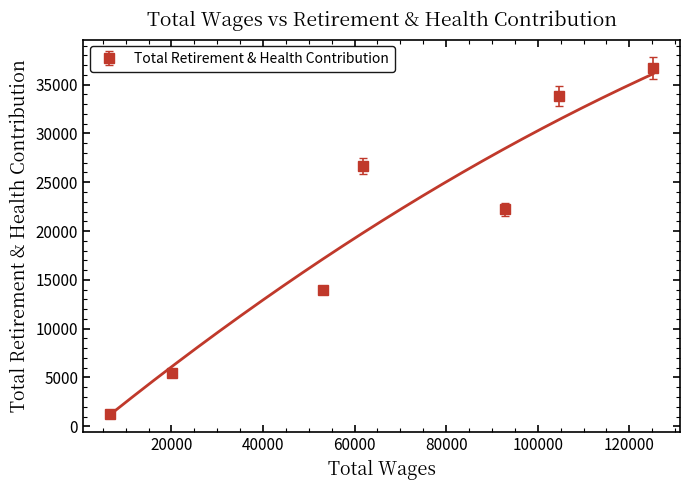

List the labels in order of value, smallest first.

6626.0, 20109.0, 53093.0, 92736.0, 61804.0, 104554.0, 125130.0